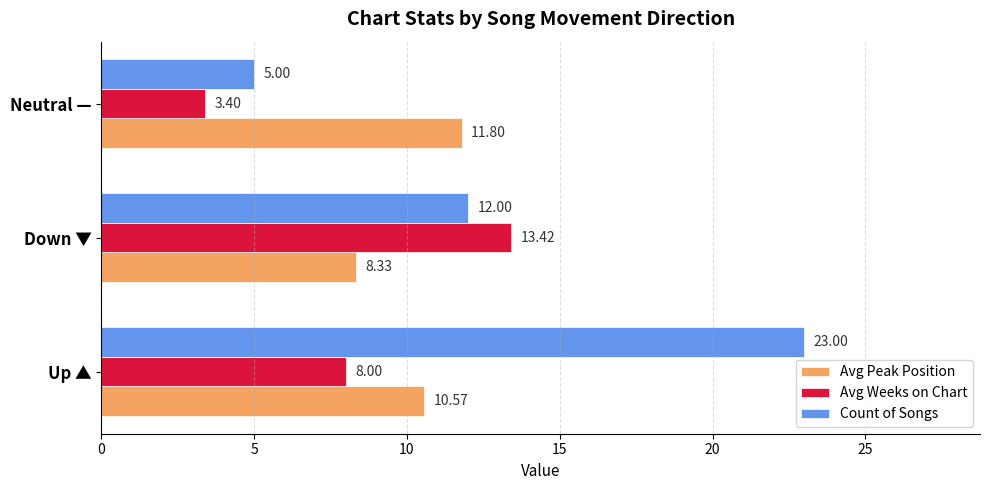

List the series in order of their overall mean, highest first.

Count of Songs, Avg Peak Position, Avg Weeks on Chart